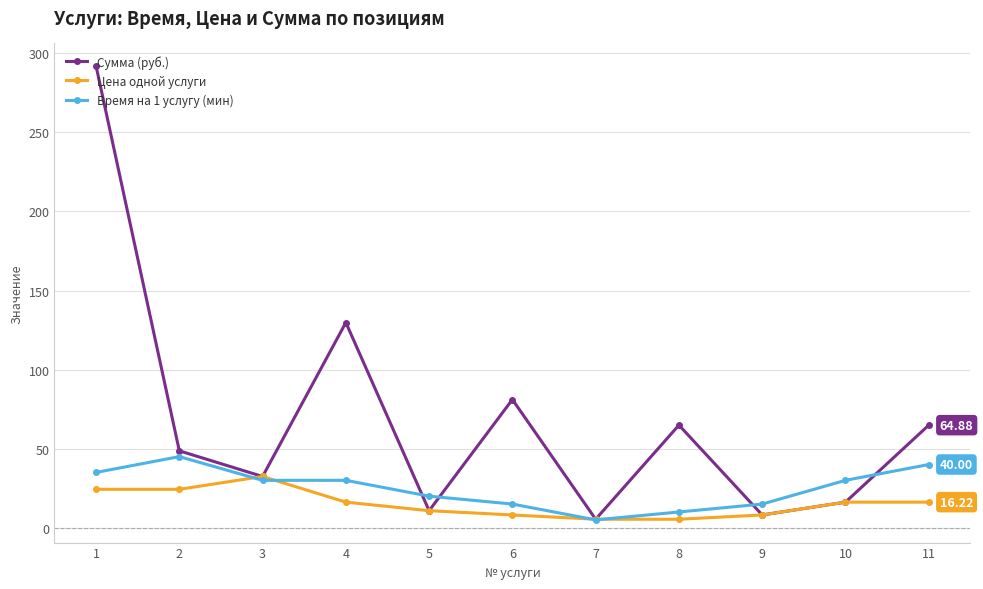

Where is the first local maximum for Время на 1 услугу (мин)?

2